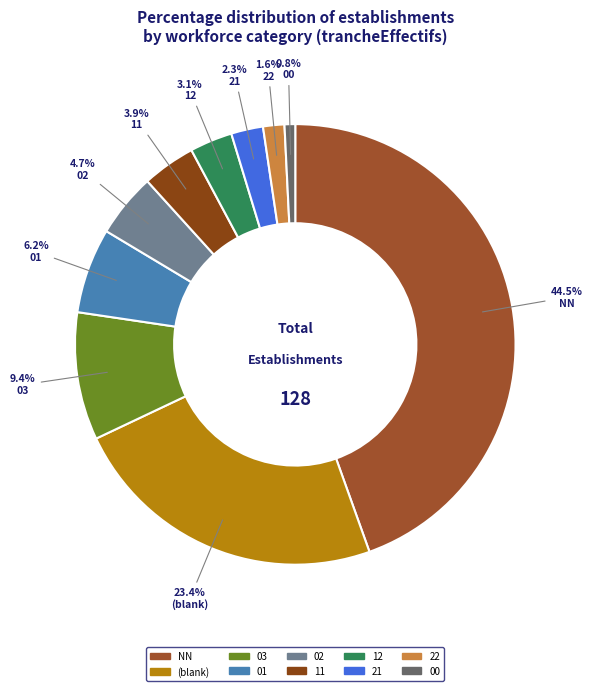

Which slice is the smallest?

00